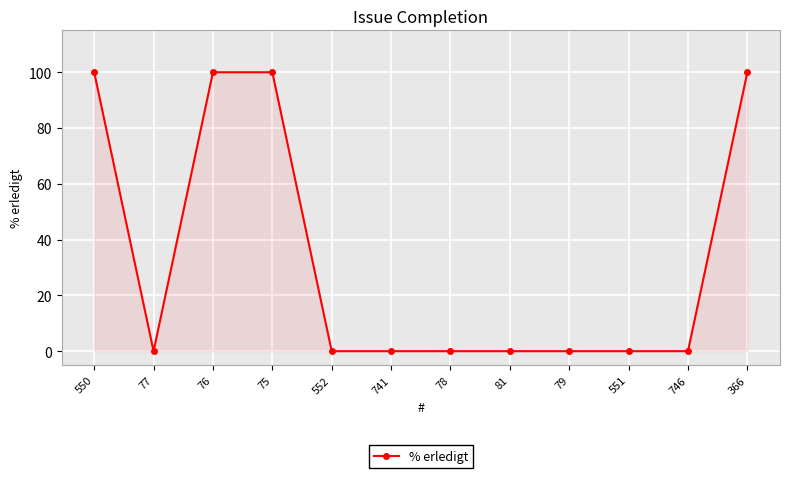

What is the label of the 3rd point from the left?

76